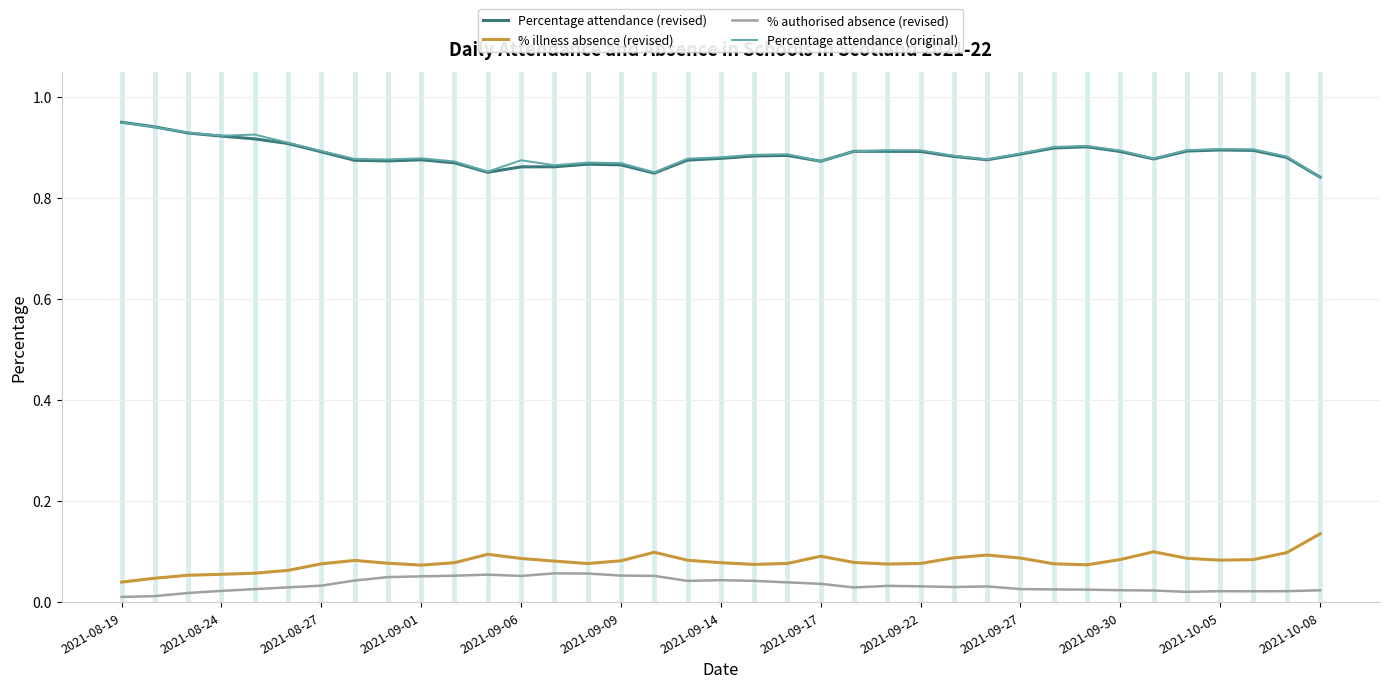

True or false: % authorised absence (revised) and Percentage attendance (revised) cross at least once.

False